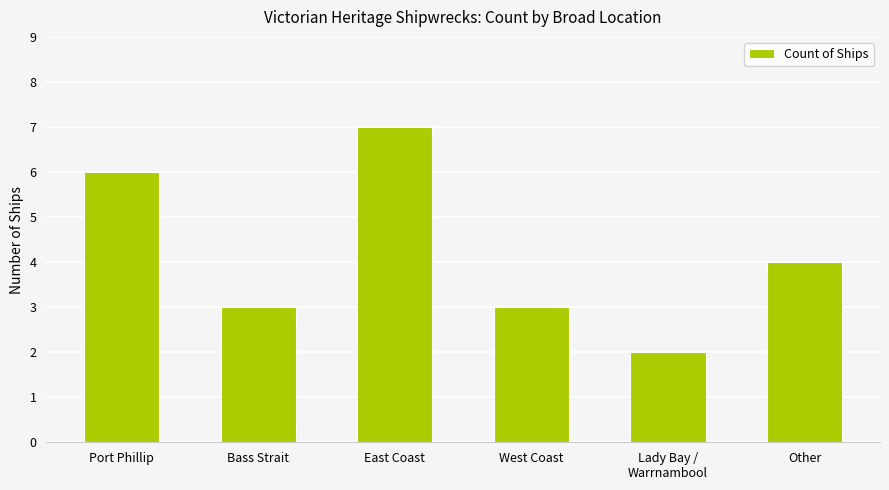

At which label does the data first exceed 4?

Port Phillip